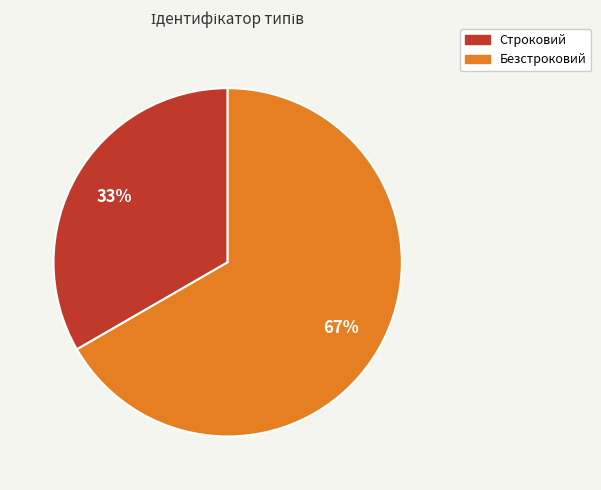

Approximately how many times larger is the value at Строковий compared to Безстроковий?

0.5